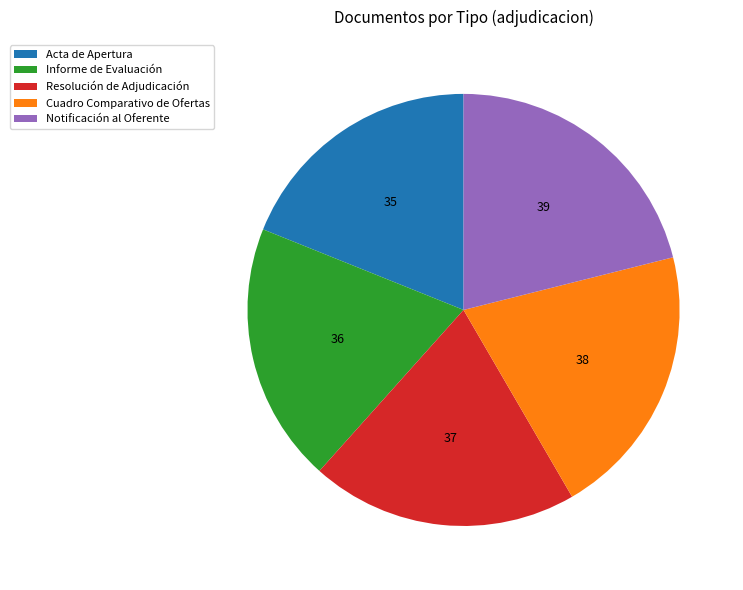

True or false: Resolución de Adjudicación accounts for 34% of the total.

False